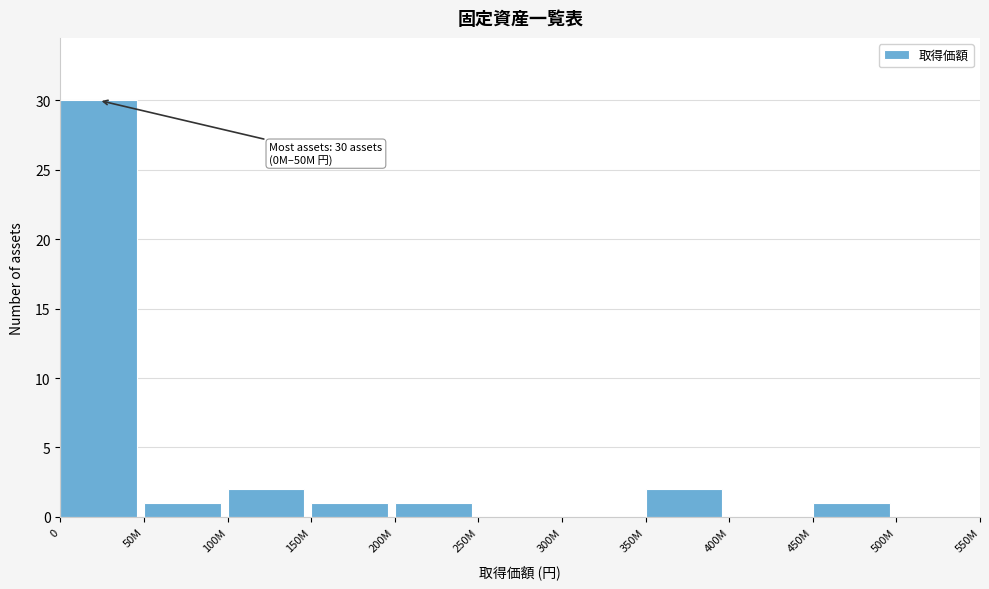

Reading left to right, list all the values displayed in this chart.

0=30	50M=1	100M=2	150M=1	200M=1	250M=0	300M=0	350M=2	400M=0	450M=1	500M=0